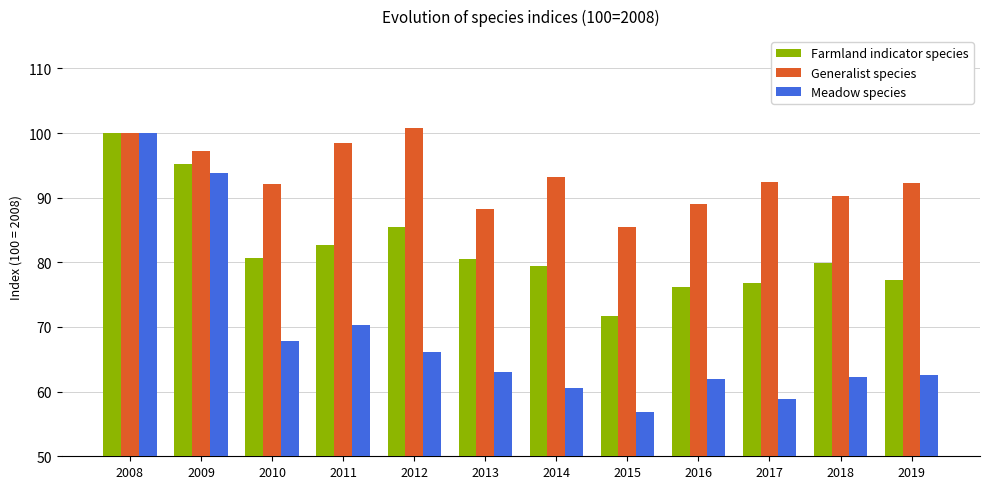

True or false: Farmland indicator species has a value of 100.0 at 2008.

True